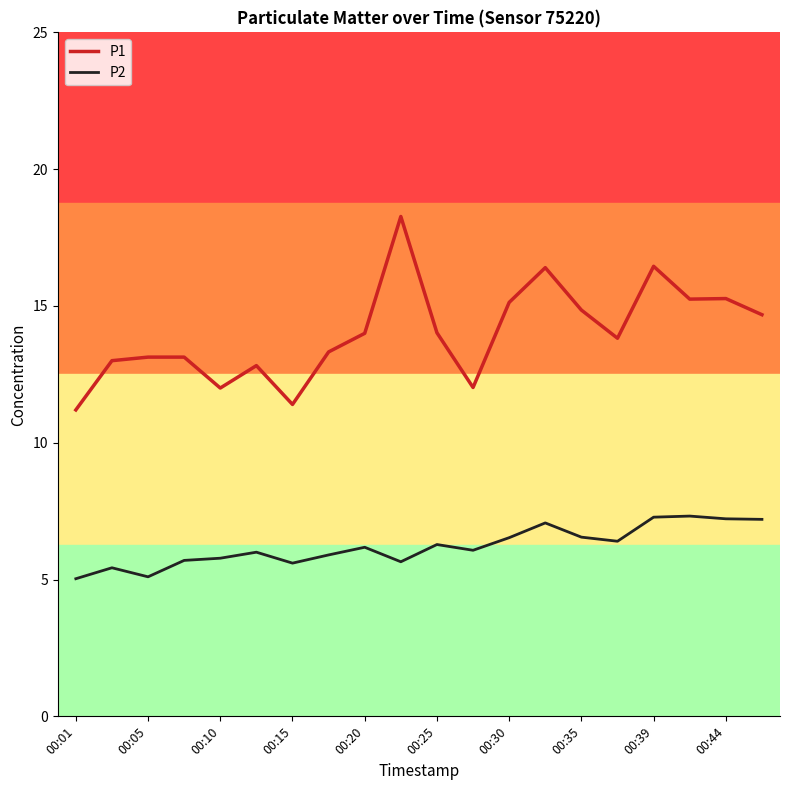

What is the sum of all P1 values?

280.2